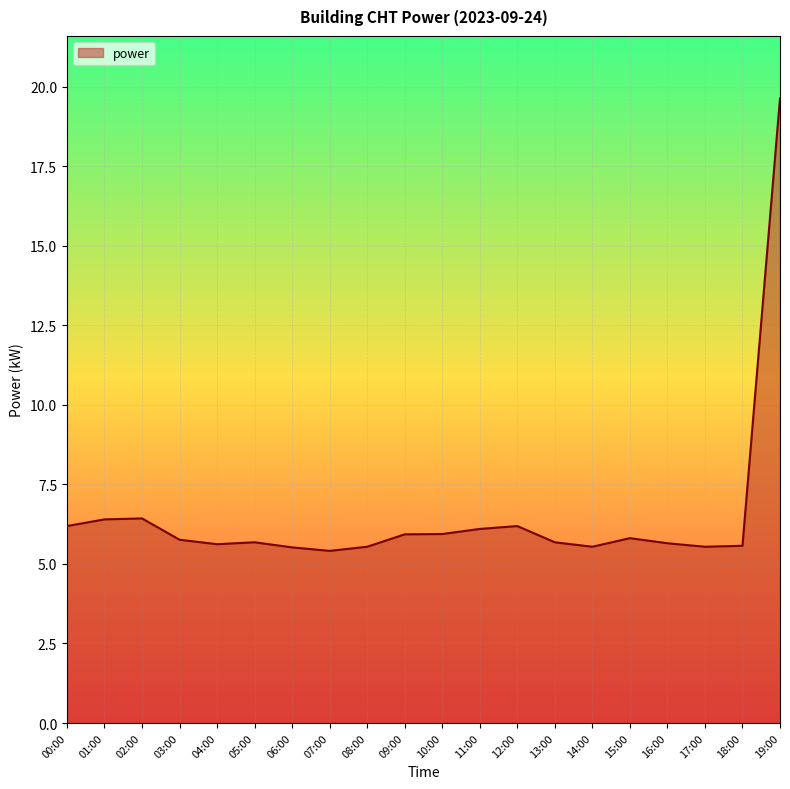

What position from the right is 19:00?

1